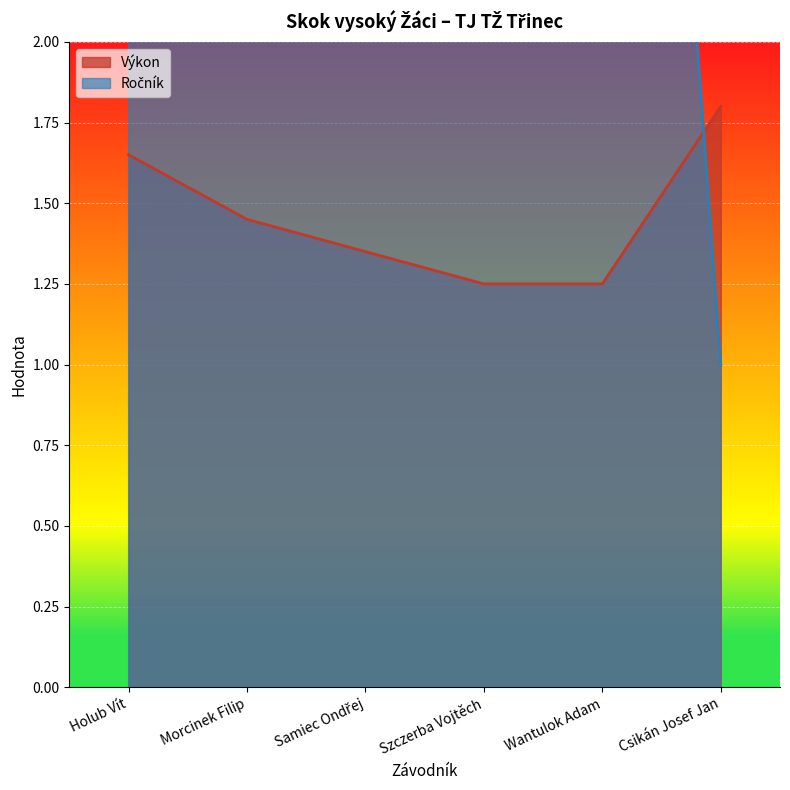

What is the minimum value shown in the chart?

1.0